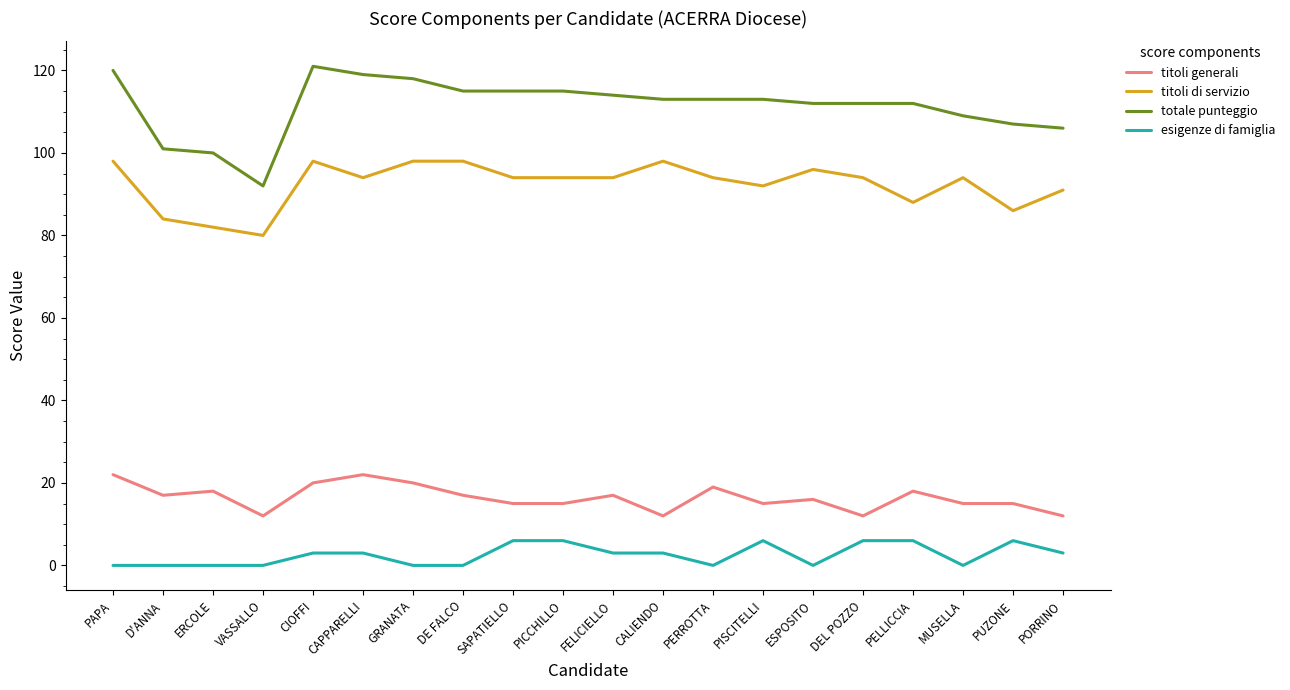

At GRANATA, list the series in order from largest to smallest.

totale punteggio, titoli di servizio, titoli generali, esigenze di famiglia